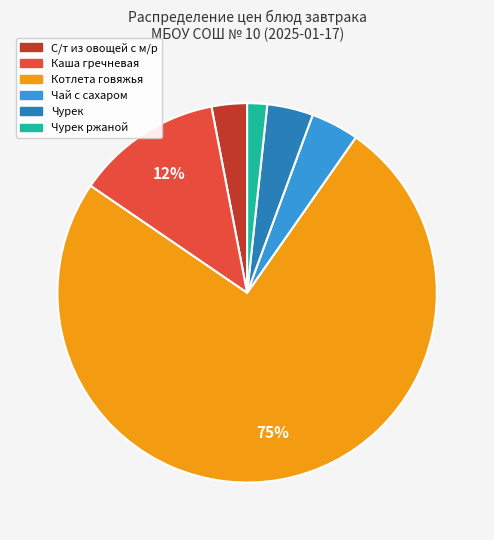

Is there a majority slice in this chart?

Yes